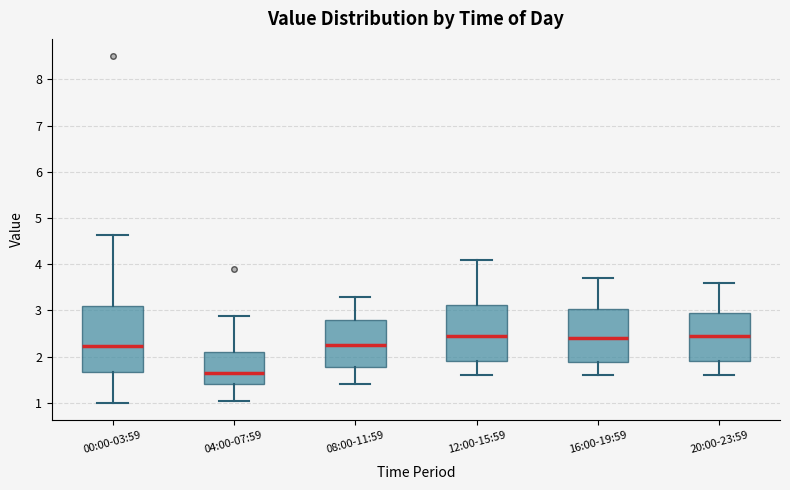

Which box is the tallest, from its lower edge to its upper edge?

00:00-03:59